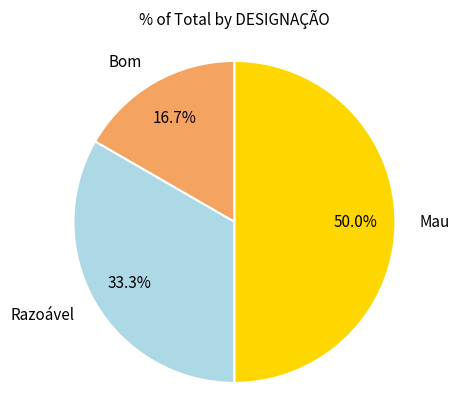

Does Bom account for over 50% of the chart?

No